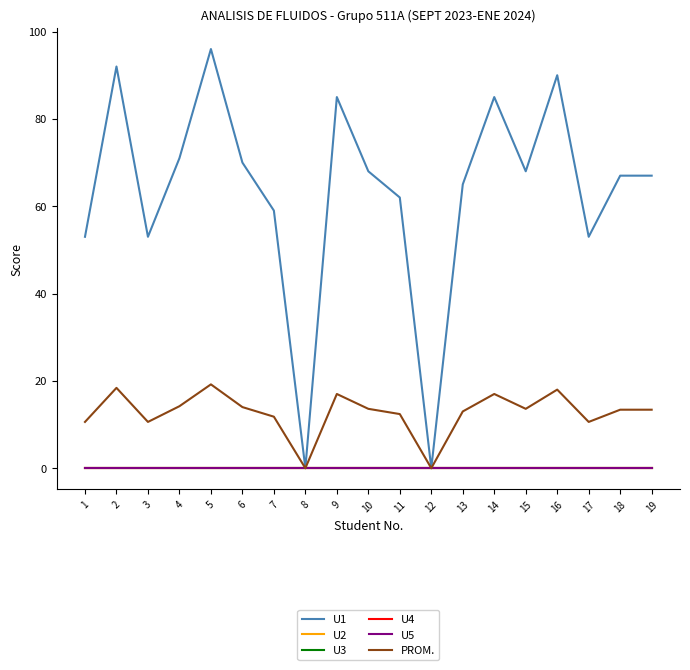

At which label does U1 reach its minimum?

8